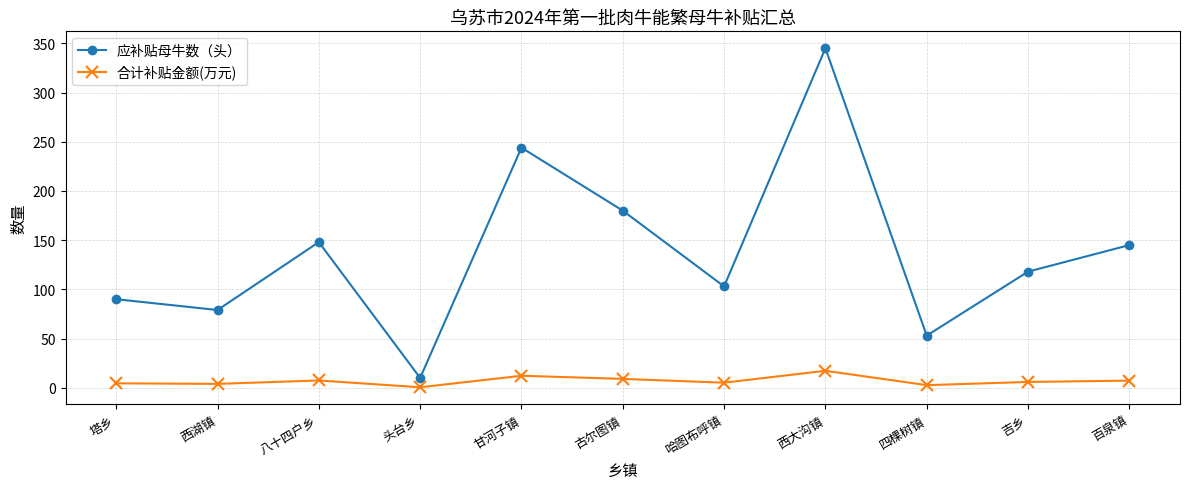

How many lines are shown in the chart?

2